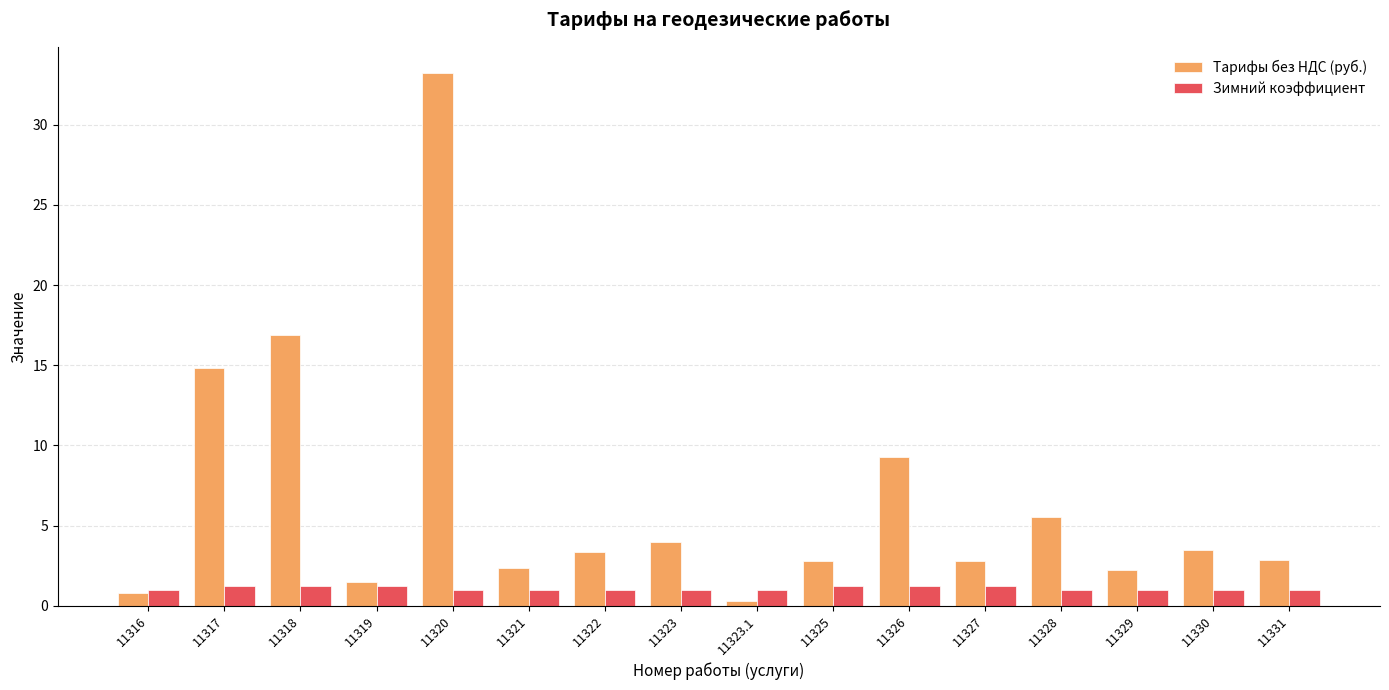

What is the highest value of the Tарифы без НДС (руб.) series?

33.2